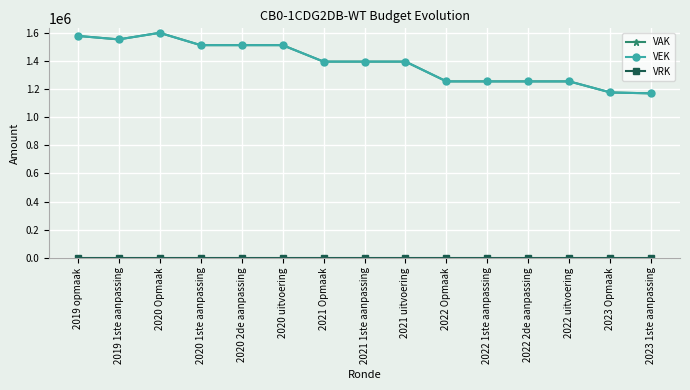

True or false: VEK and VAK intersect in this chart.

False